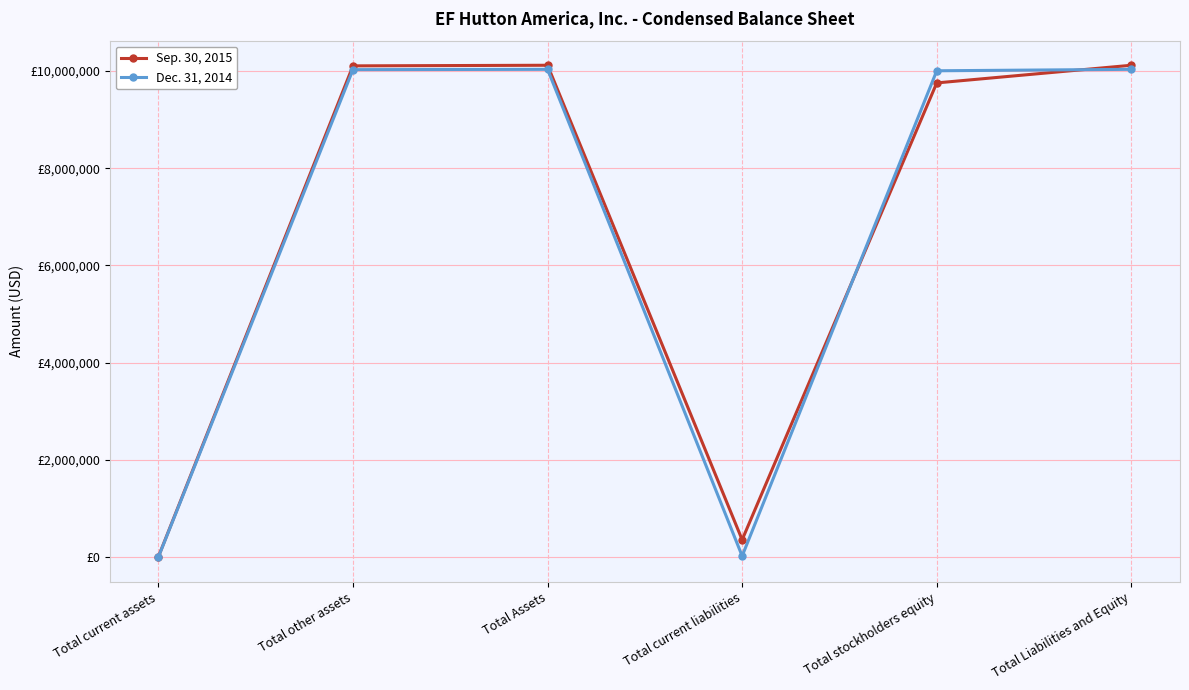

Does the chart display data point markers on the line(s)?

Yes